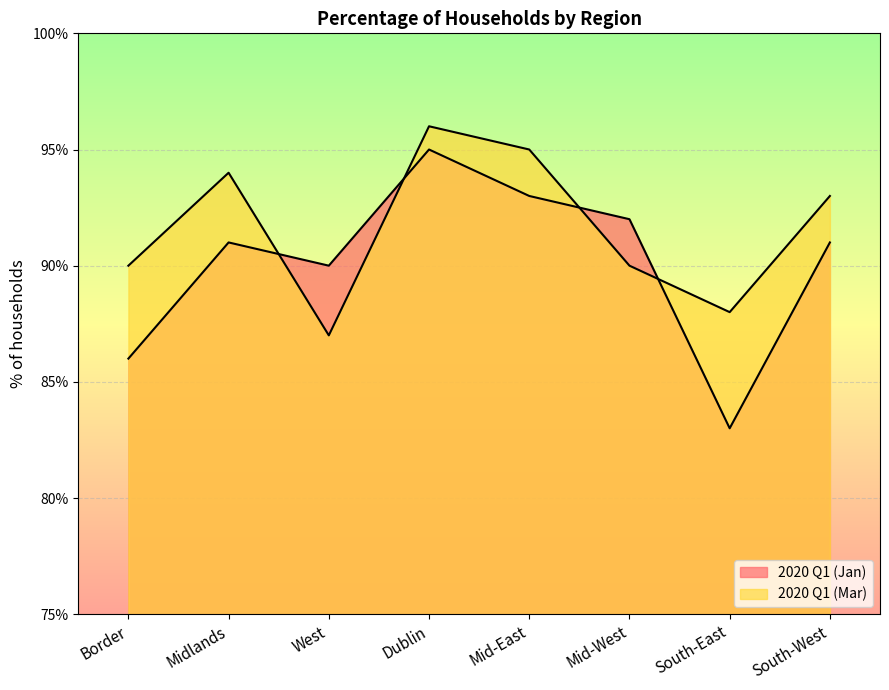

Which label corresponds to the largest value in the chart?

Dublin